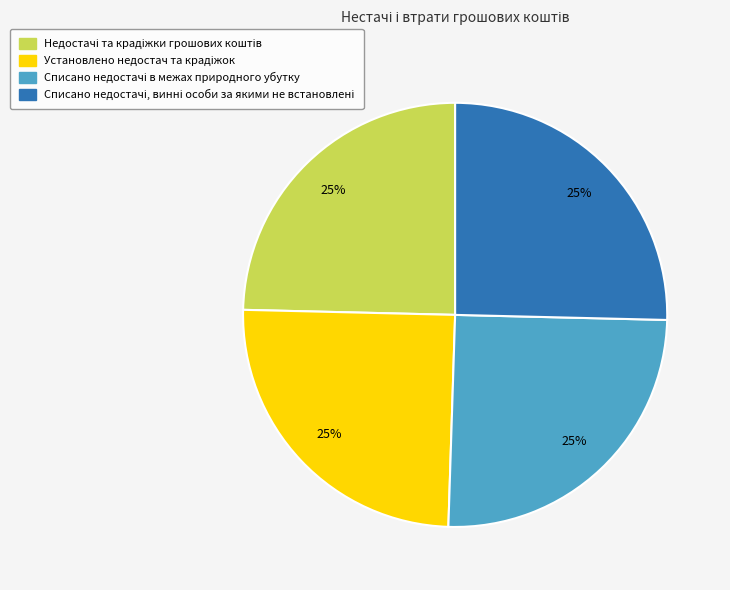

Is there a majority slice in this chart?

No